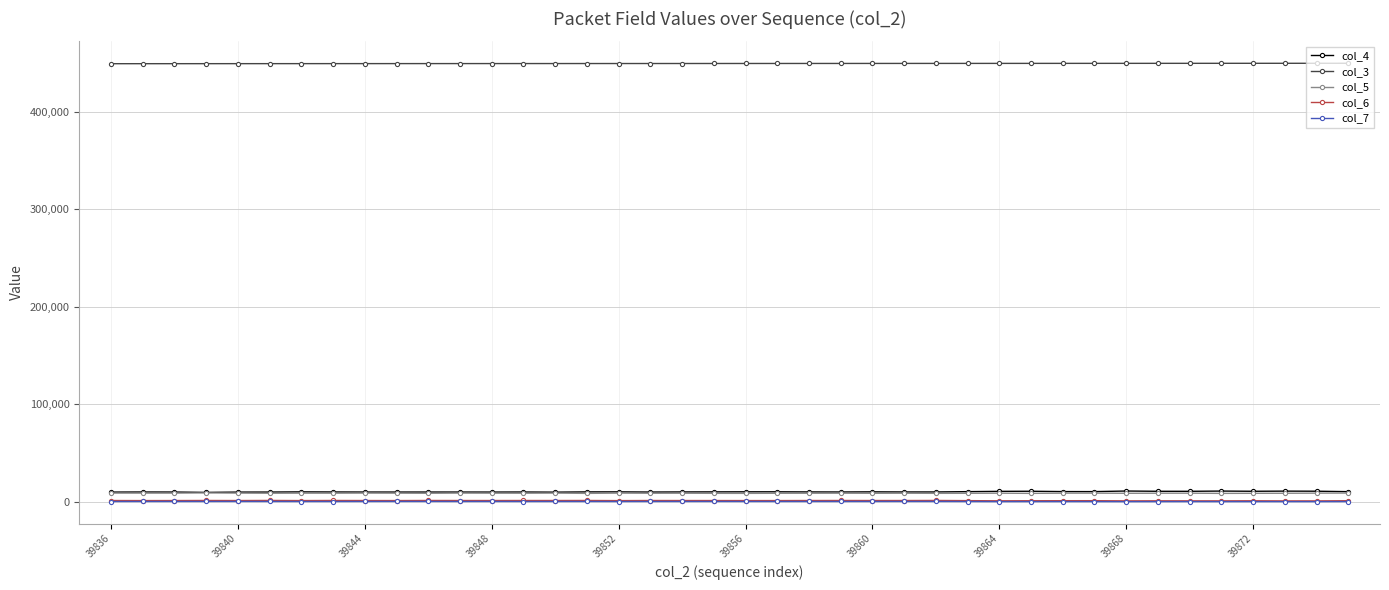

What is the minimum value for col_4?

9538